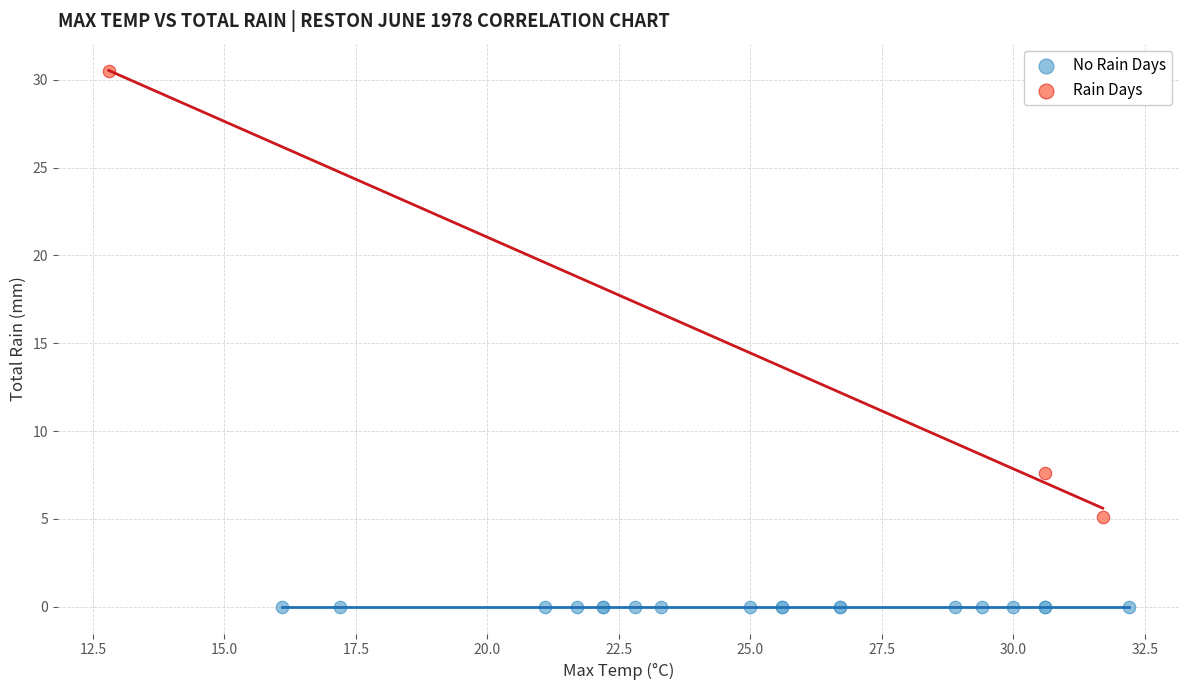

Which series reaches the minimum Y coordinate?

No Rain Days